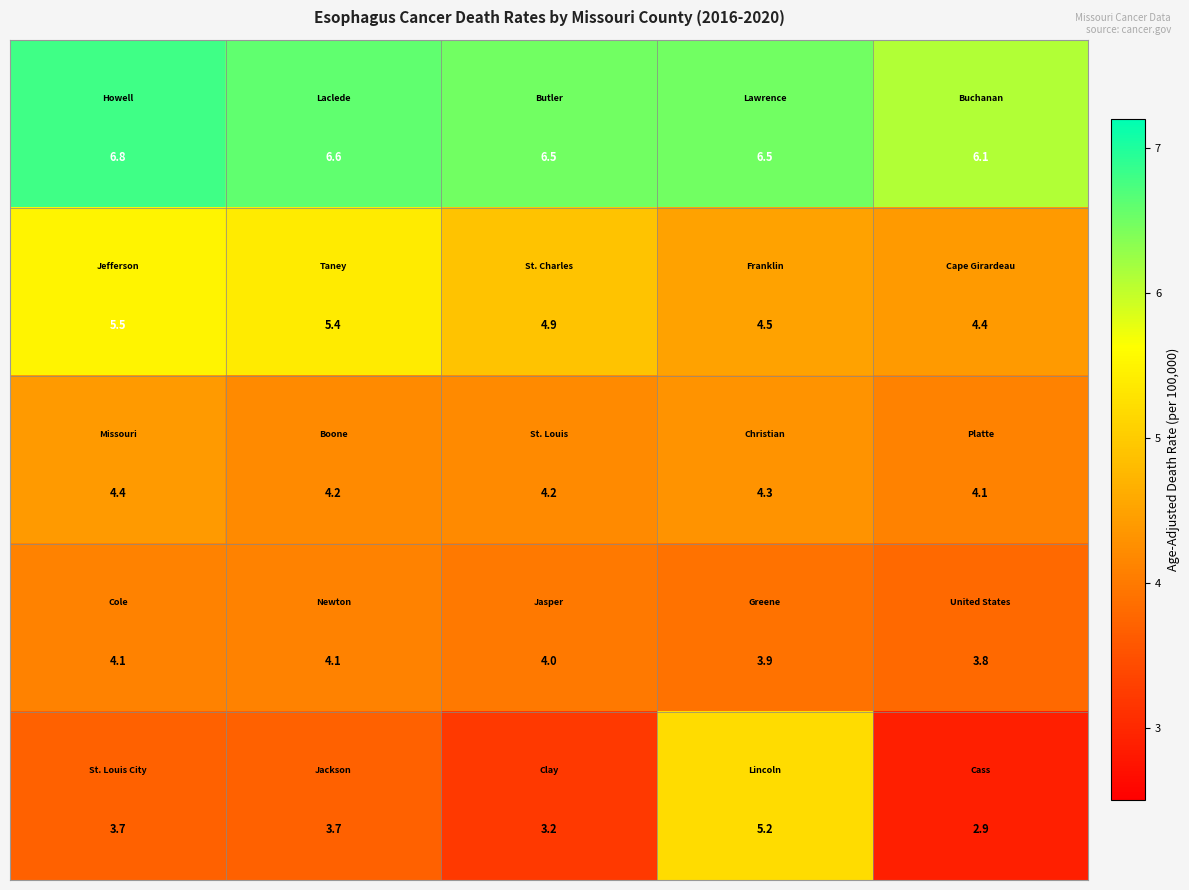

At how many categories does at least one series exceed 5?

5